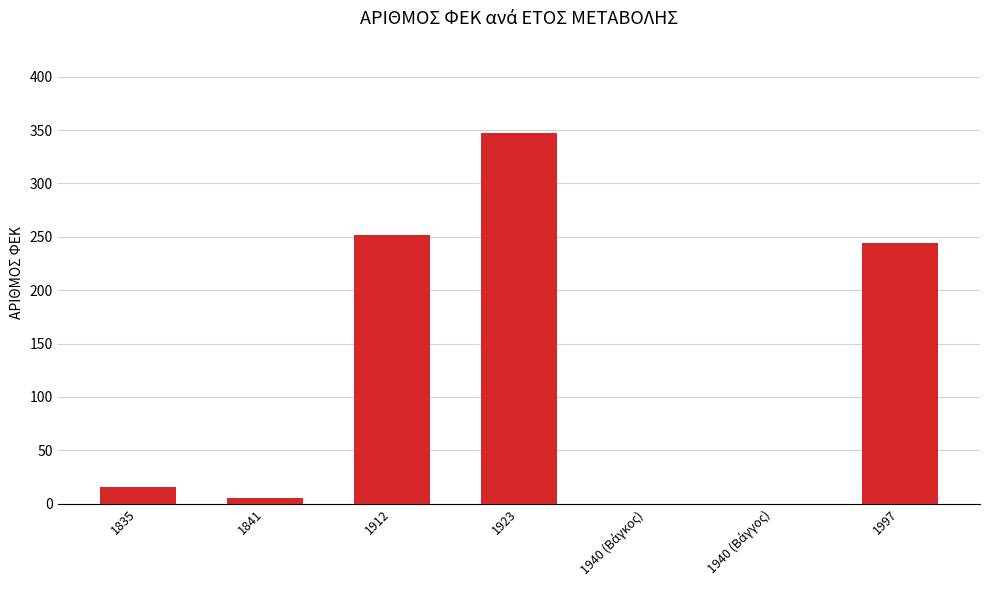

What is the greatest value displayed?

347